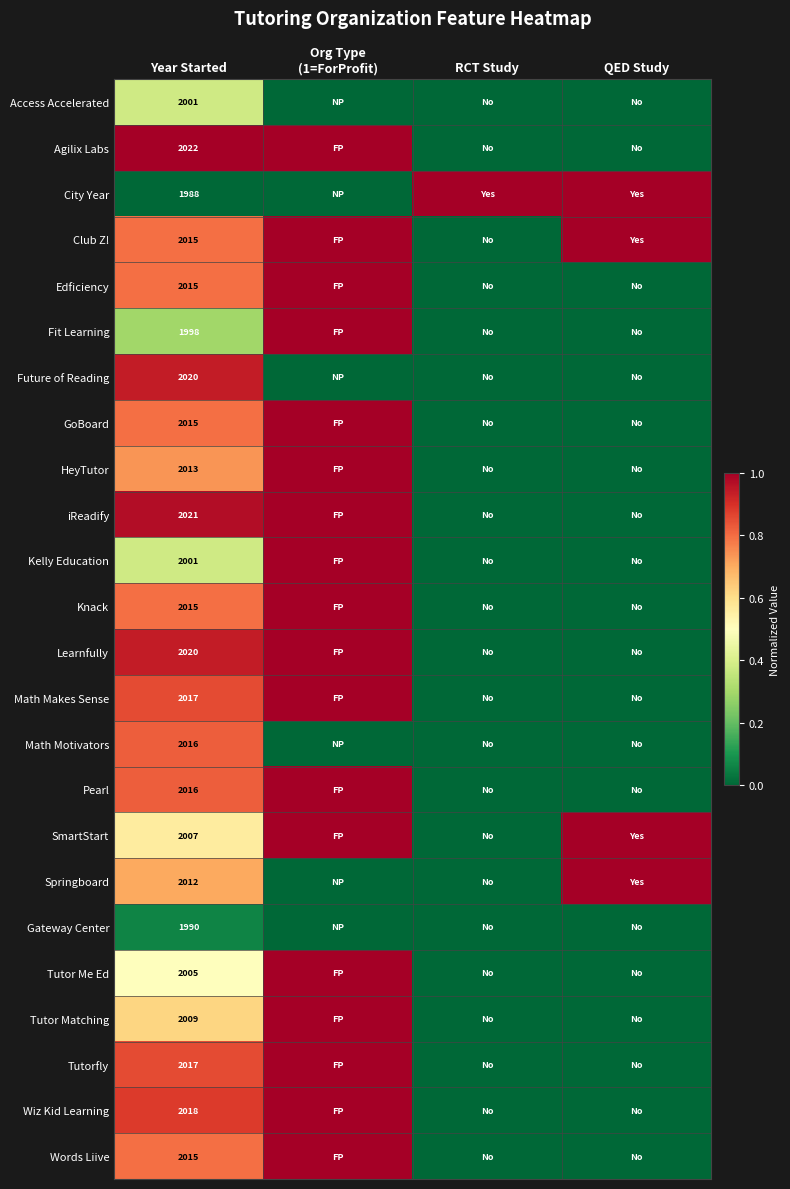

The value of iReadify at Year Started is 2021. True or false?

True